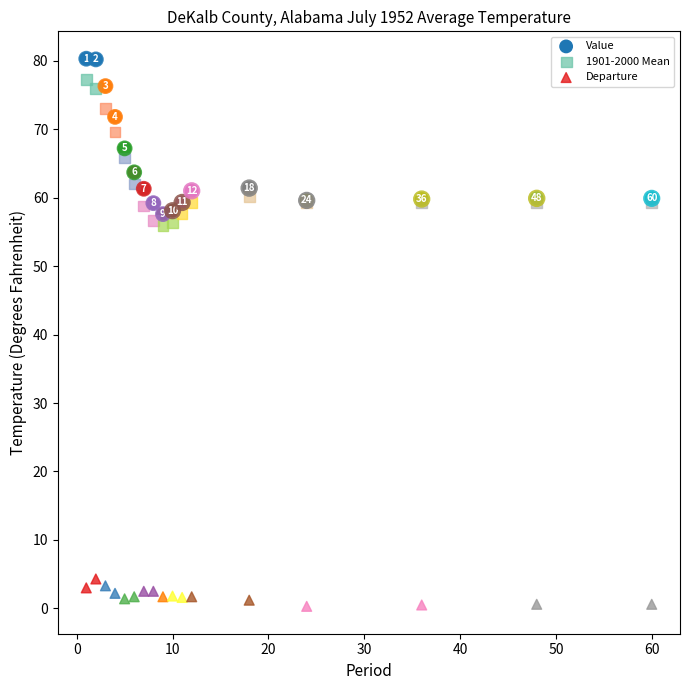

Which series reaches the minimum Y coordinate?

Departure